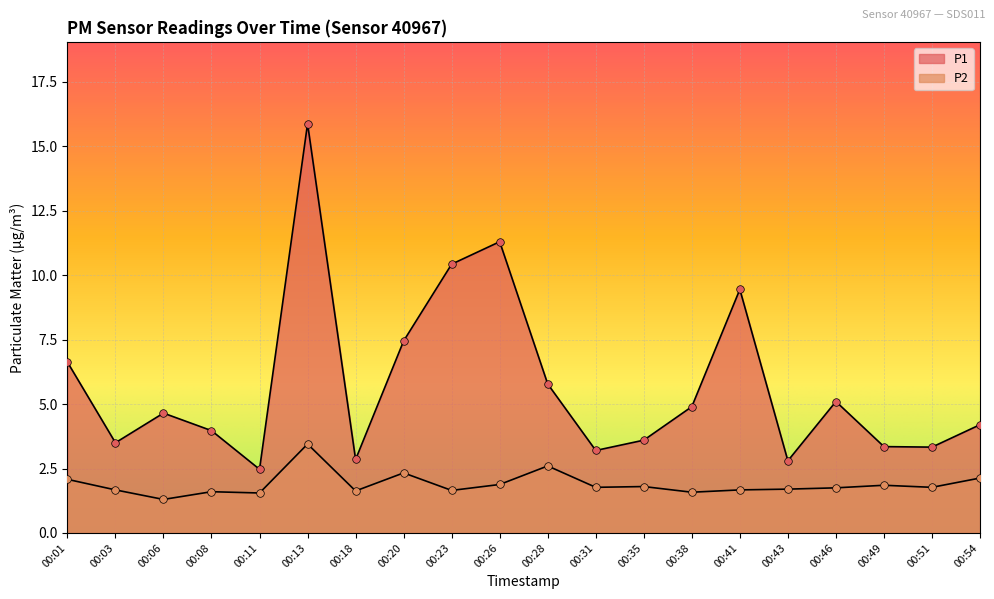

What is the total value across all series at 00:06?

6.0